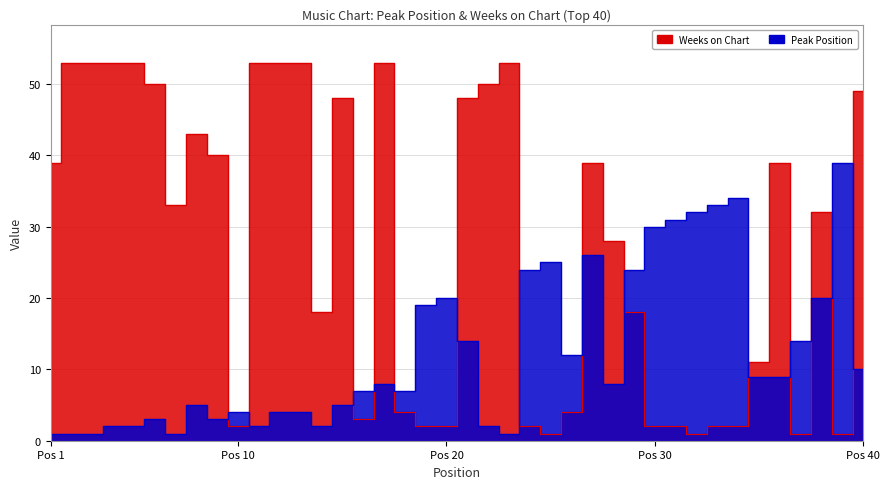

True or false: Peak Position and Weeks on Chart intersect in this chart.

True